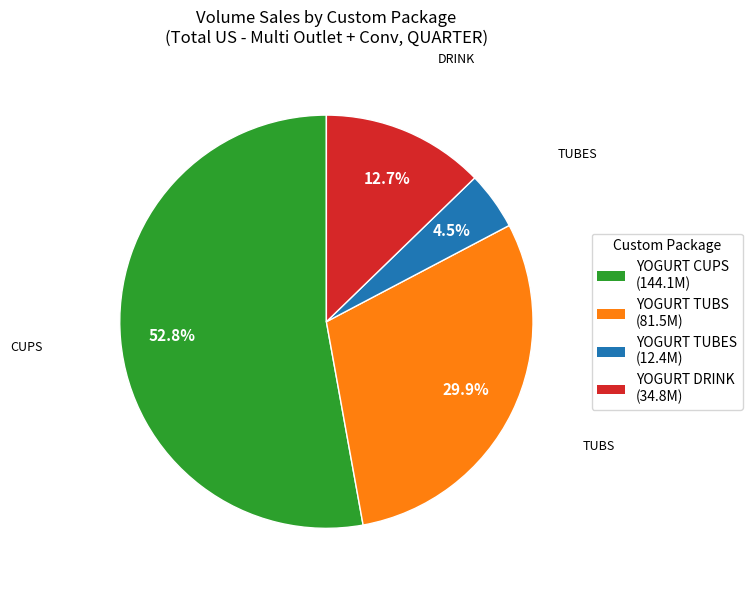

Is it true that YOGURT CUPS is 53% of the pie?

True